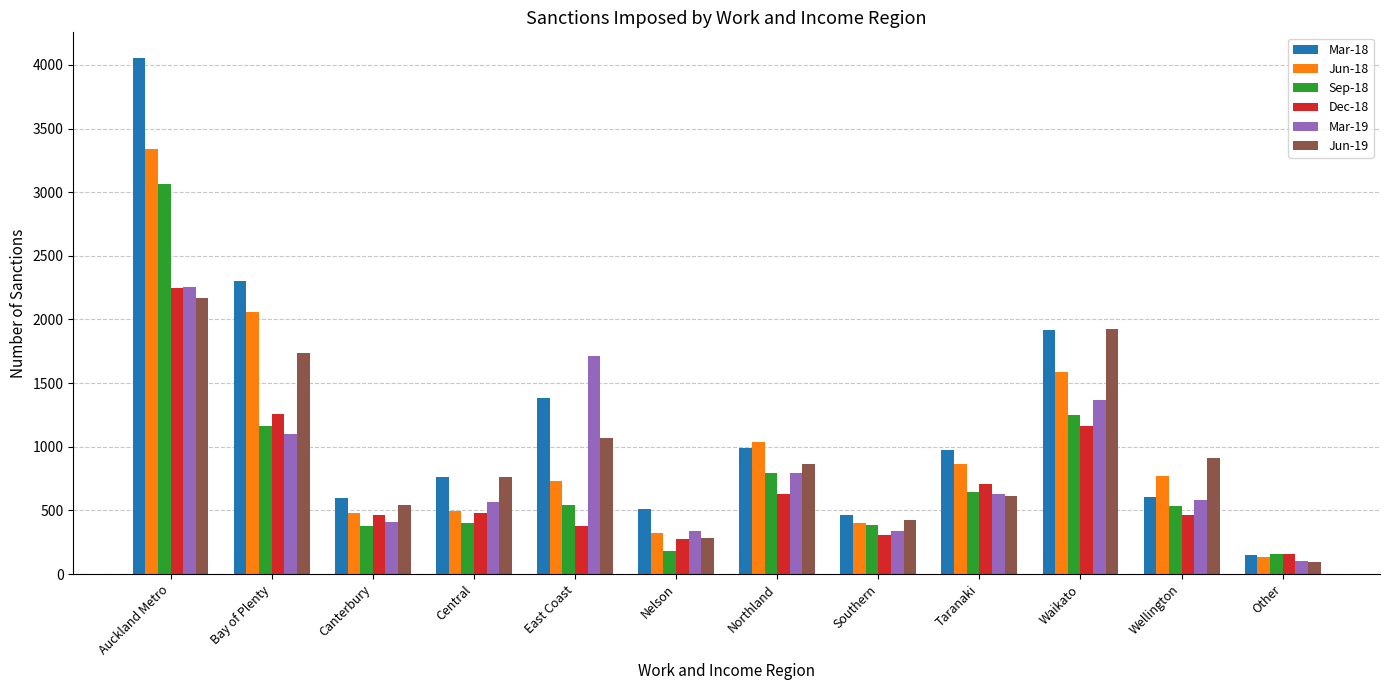

What is the difference between the Mar-19 values at Southern and Waikato?

1023